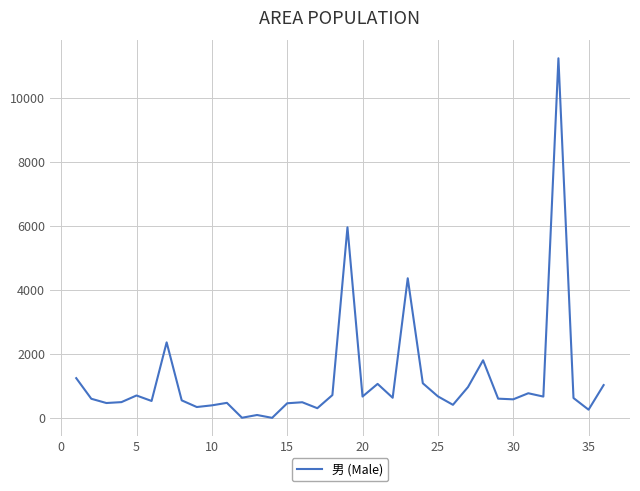

What is the maximum value shown in the chart?

11226